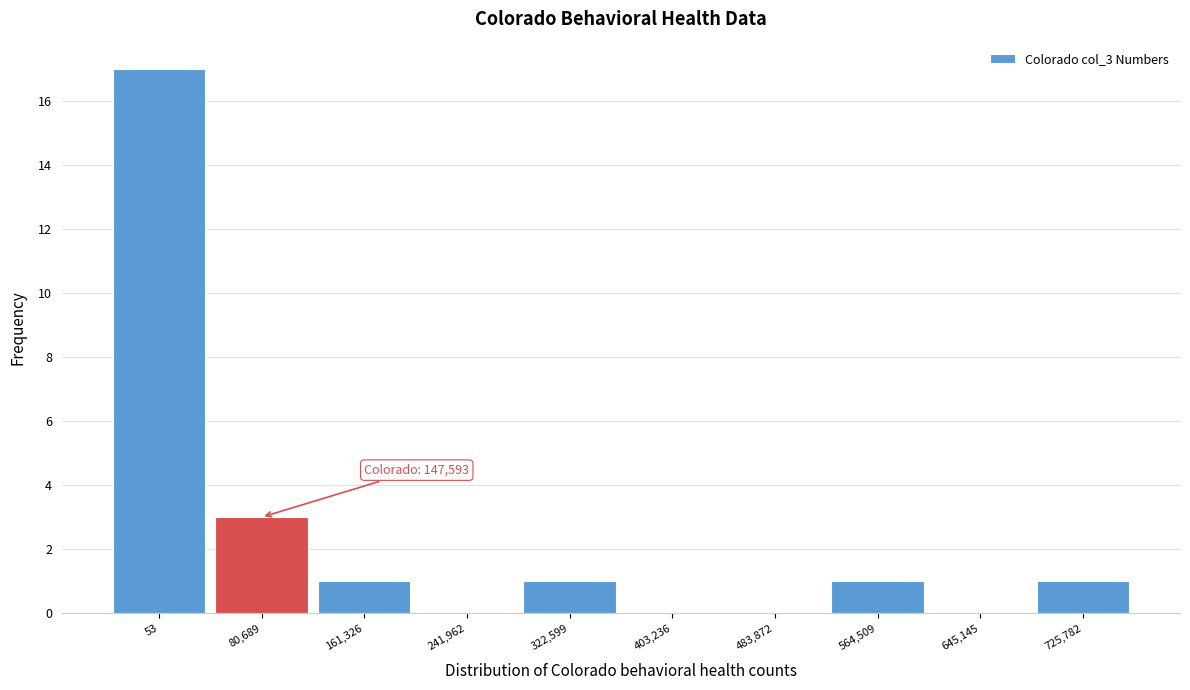

Reading left to right, what are all the values shown in this chart?

53=17	80,689=3	161,326=1	241,962=0	322,599=1	403,236=0	483,872=0	564,509=1	645,145=0	725,782=1